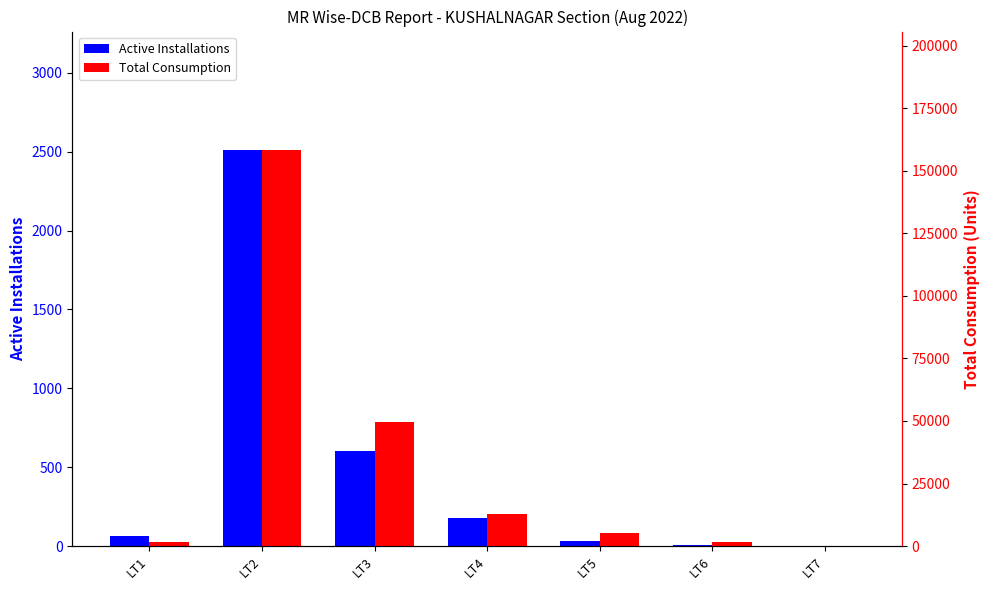

Reading left to right, what are all the values shown in this chart?

Active Installations: 61	2509	600	180	29	4	2
Total Consumption: 1625	158221	49541	12916	5026	1473	8